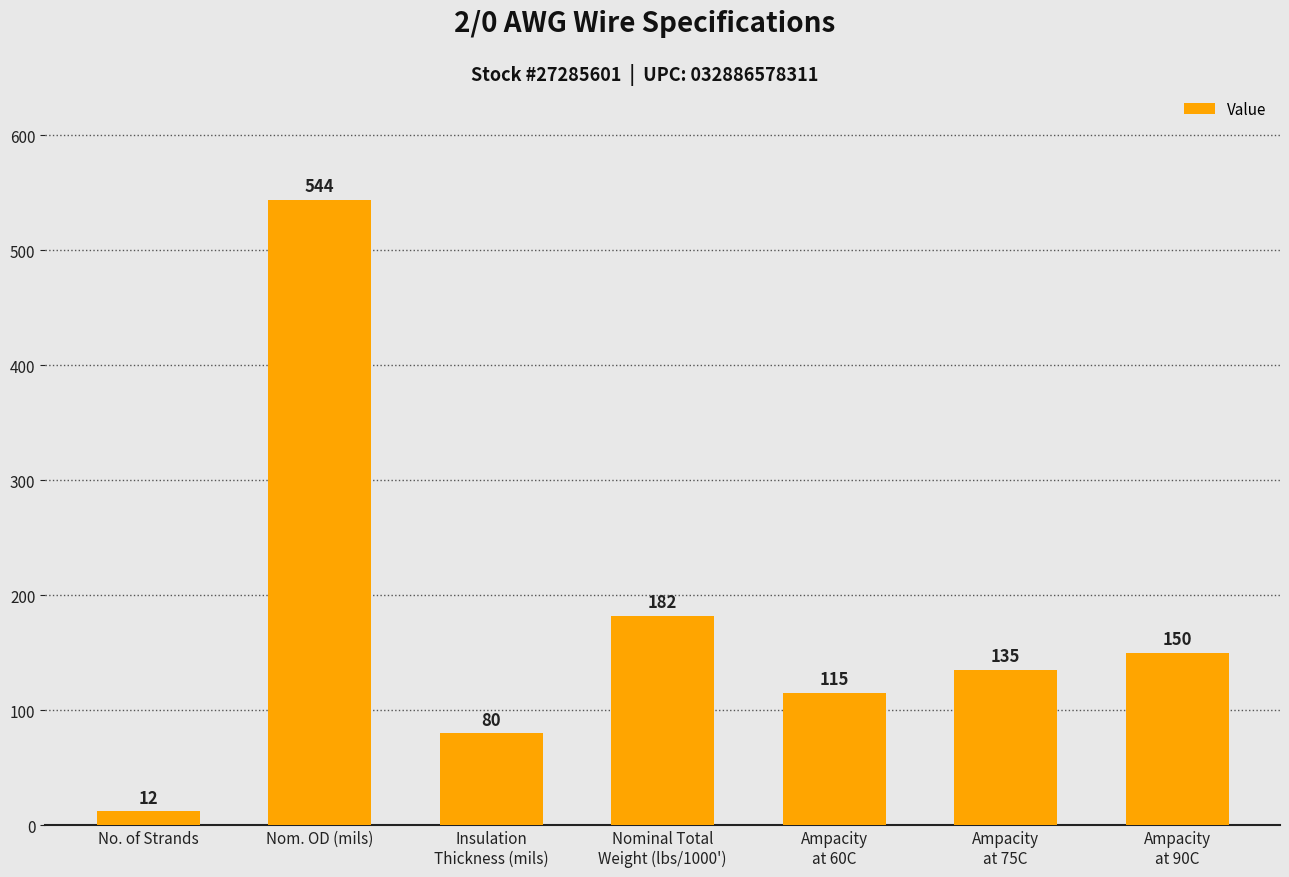

What is the difference between the maximum and second lowest values?

464